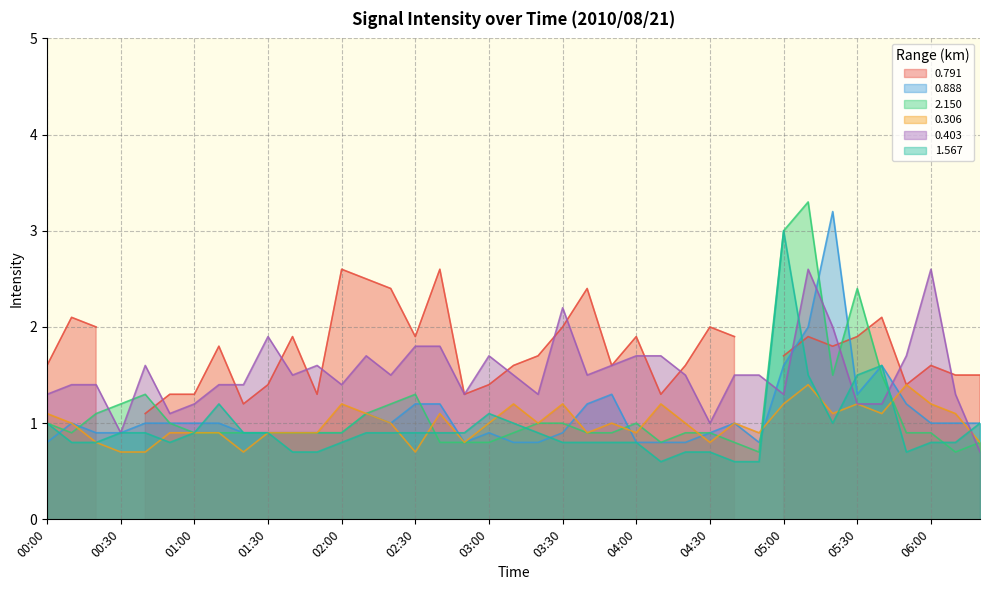

True or false: 1.567 has a value of 1.1 at 03:30.

False